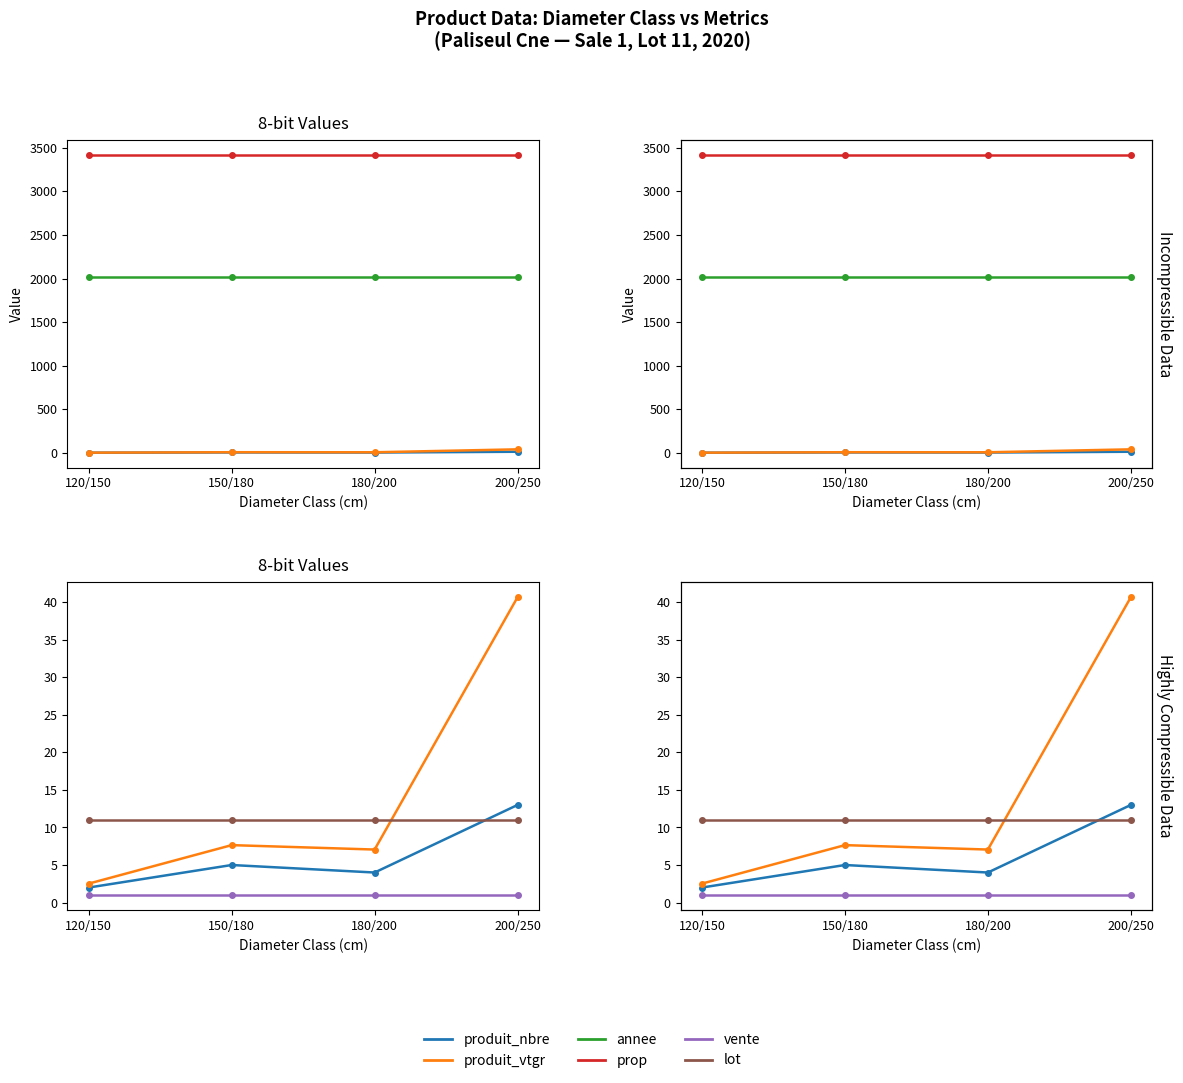

What position from the left is 180/200?

3